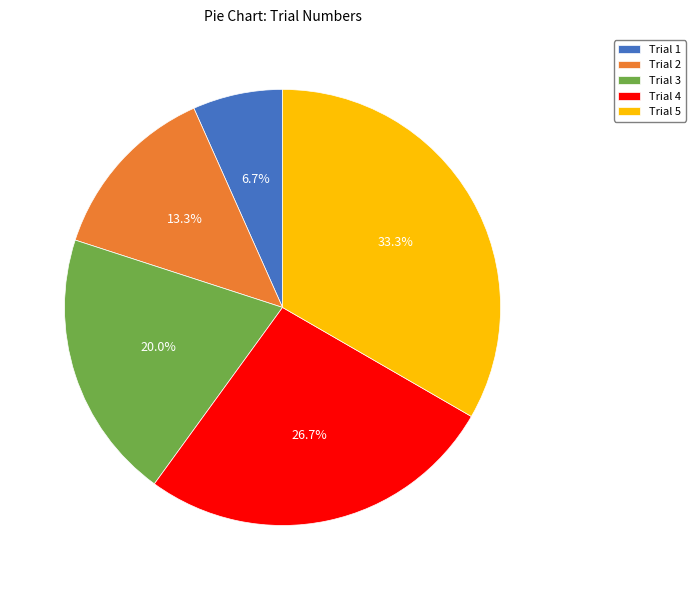

What is the ratio of the value at Trial 3 to the value at Trial 2?

1.5